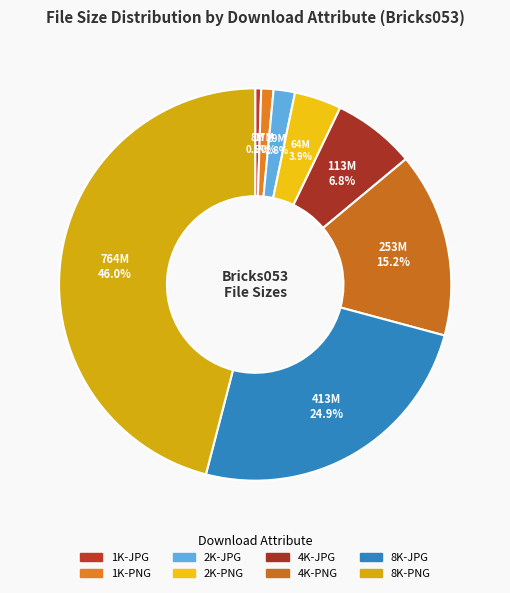

Between 8K-PNG and 2K-JPG, which is larger?

8K-PNG